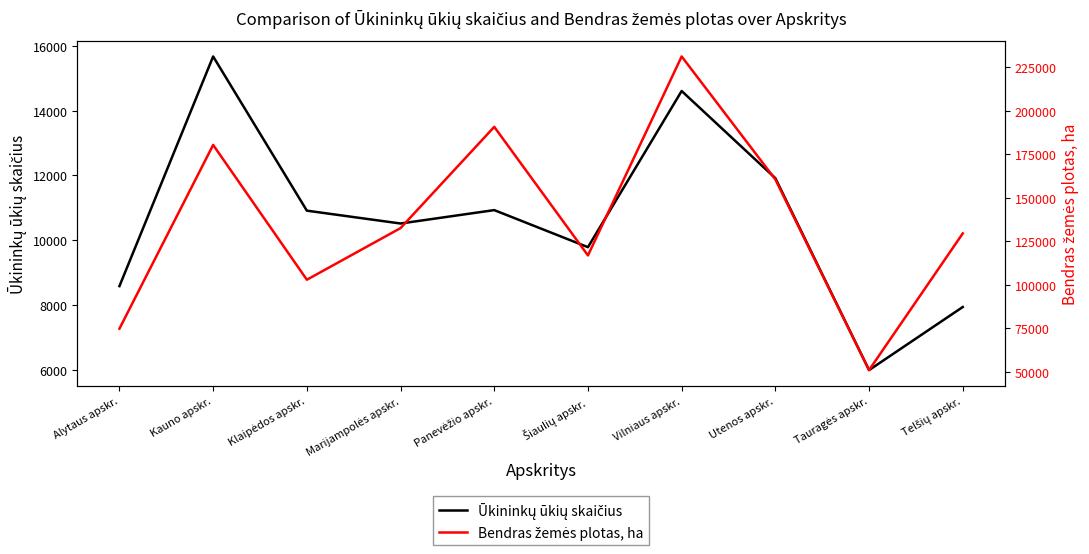

Reading left to right, extract all data points from this chart.

Ūkininkų ūkių skaičius: 8582.0	15676.0	10913.0	10516.0	10930.0	9785.0	14609.0	11916.0	5988.0	7937.0
Bendras žemės plotas, ha: 74781.8	180414.2	102912.4	132596.6	190807.5	116892.1	231273.5	160564.5	50959.4	129537.3